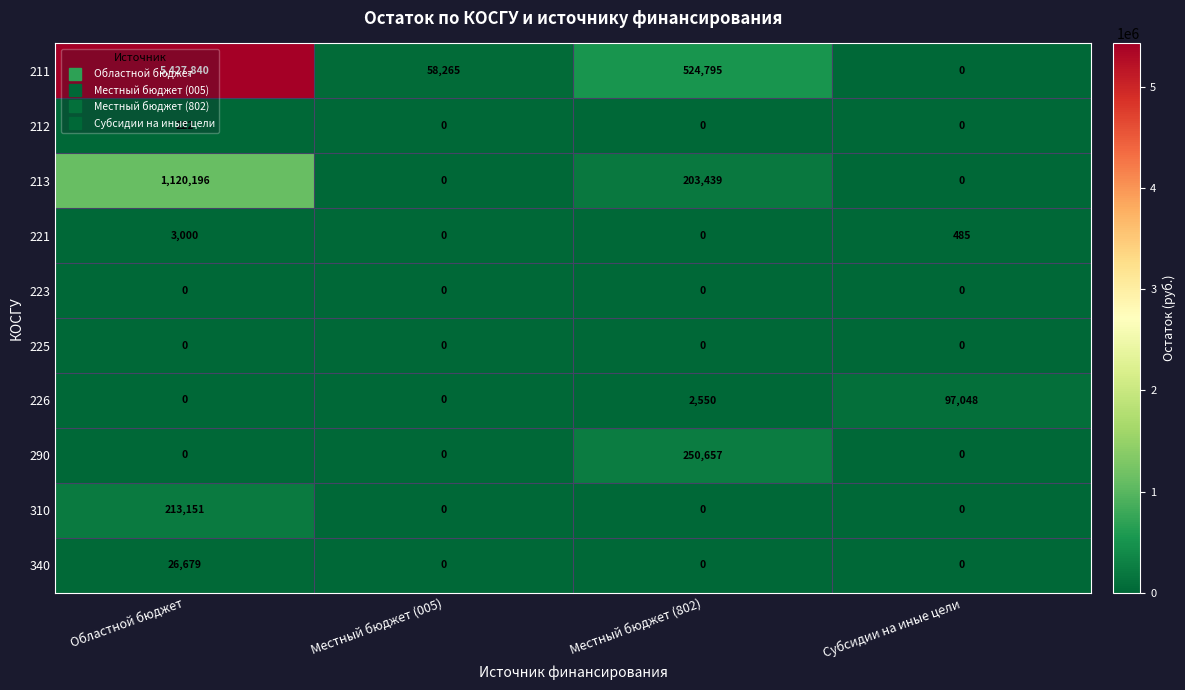

Which series has the largest total across all categories?

211